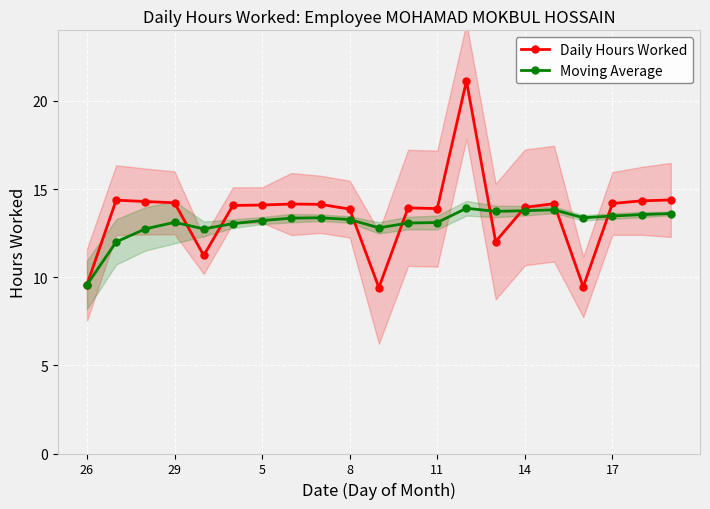

The Moving Average series shows 7.6 at 14. True or false?

False